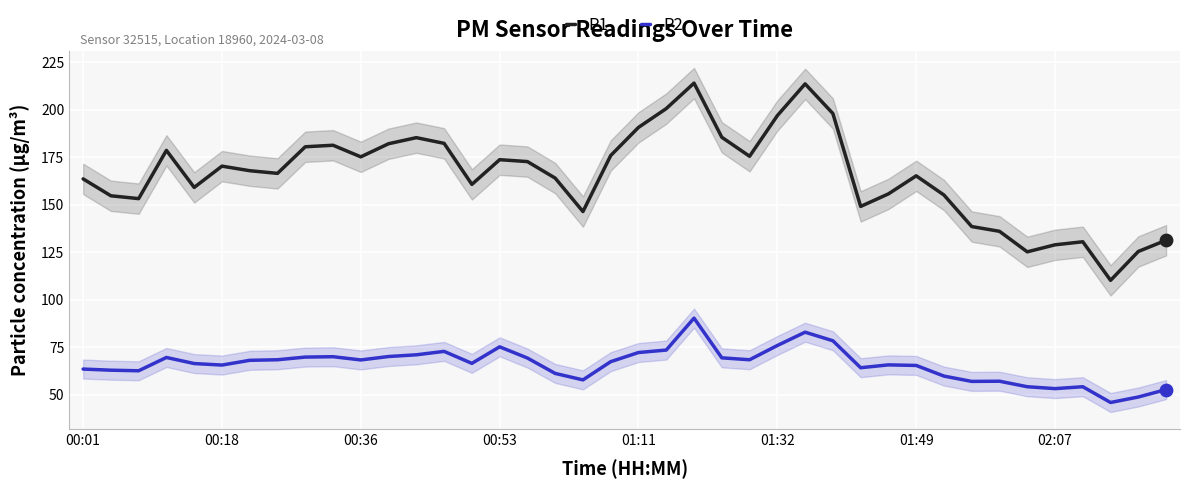

Is the value of P2 at 8 greater than the value of P1 at 26?

No